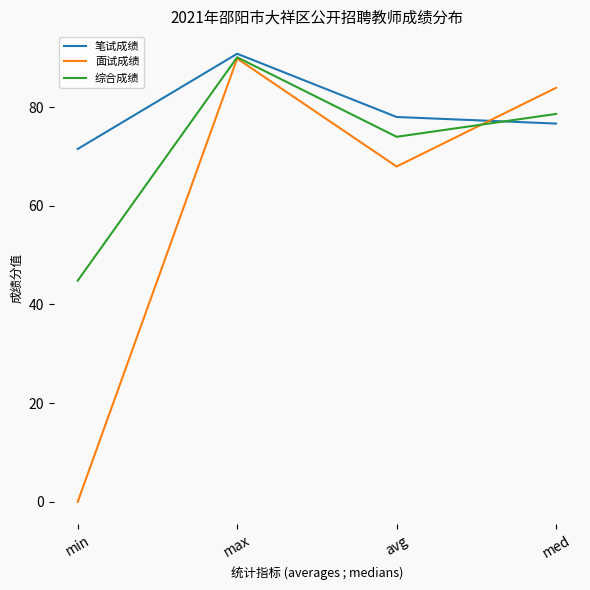

Count the number of categories in the chart.

4